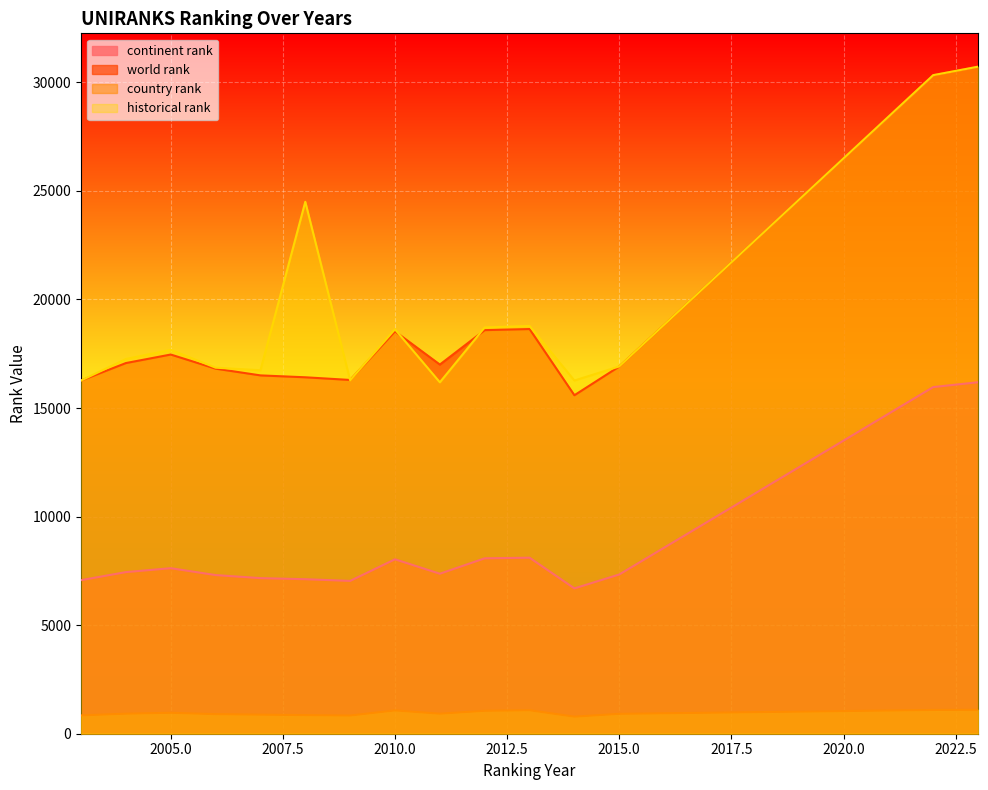

How many data points in country rank are less than 923?

7